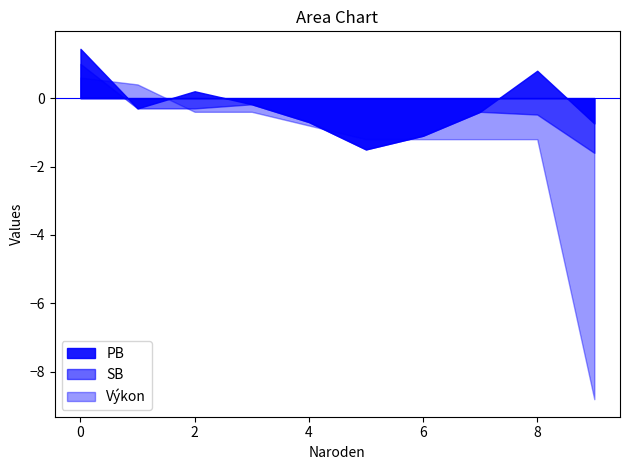

Which series has the largest total across all categories?

PB